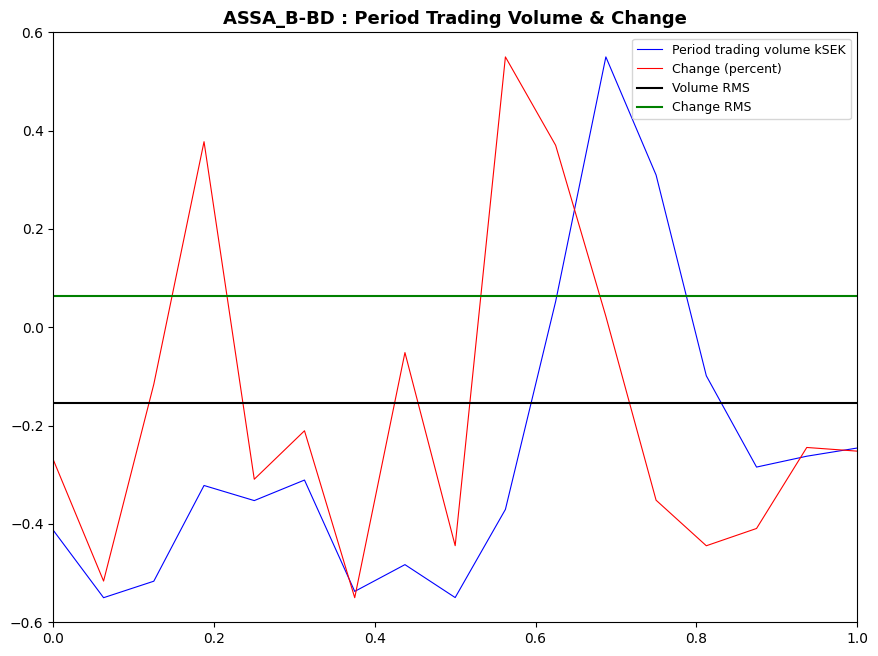

Does the chart have visible grid lines?

No